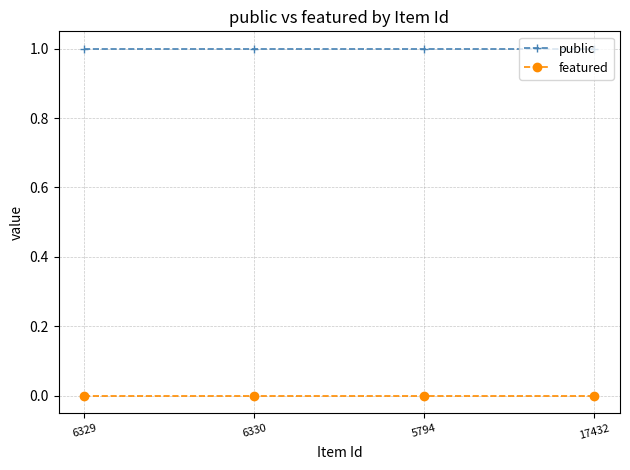

Is it true that public equals 0 at 6330?

False